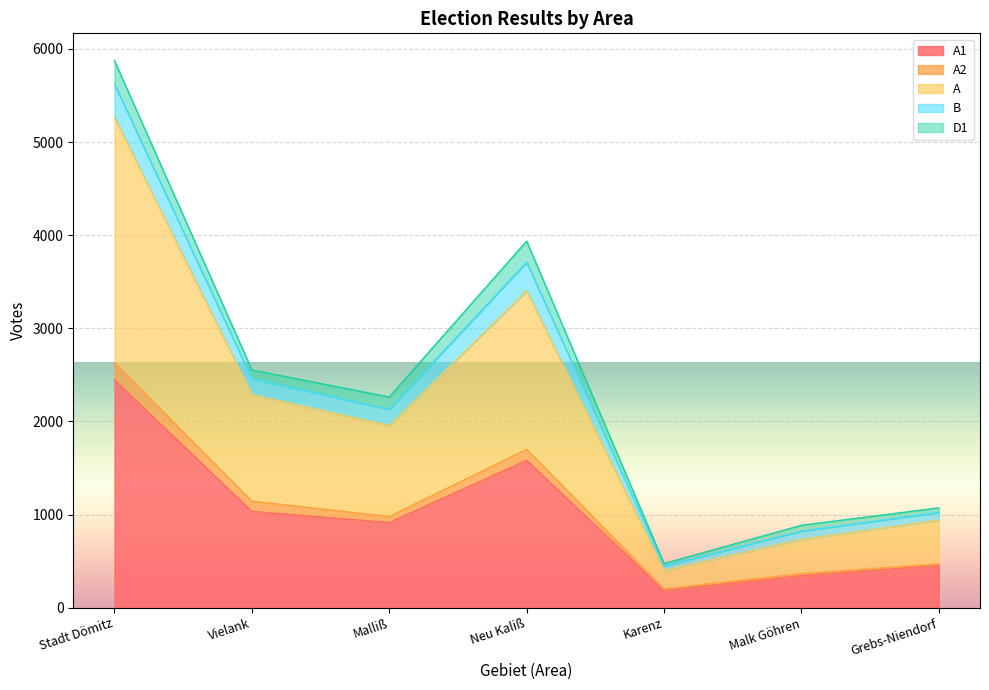

Which has a higher value, Malk Göhren or Vielank?

Vielank